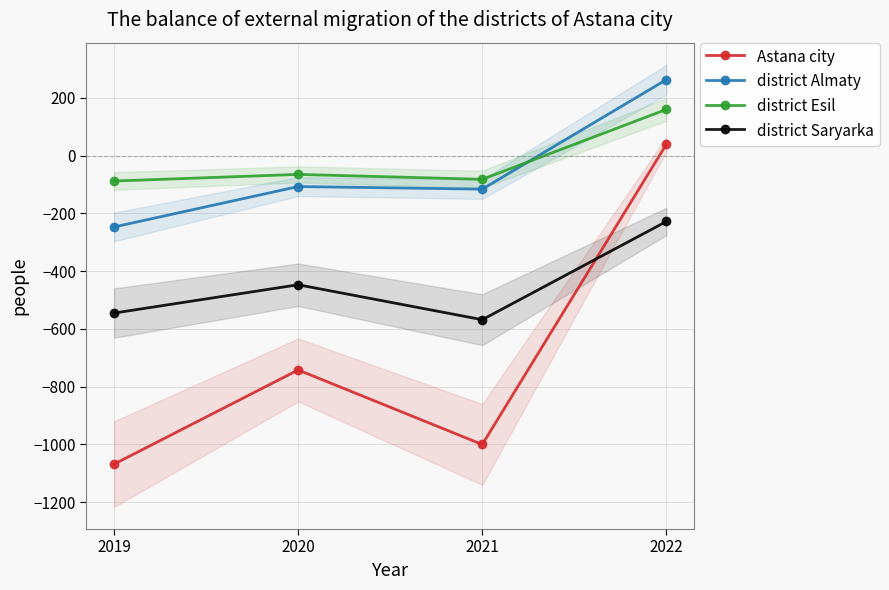

What is the difference between the highest and lowest values at 2020?

677